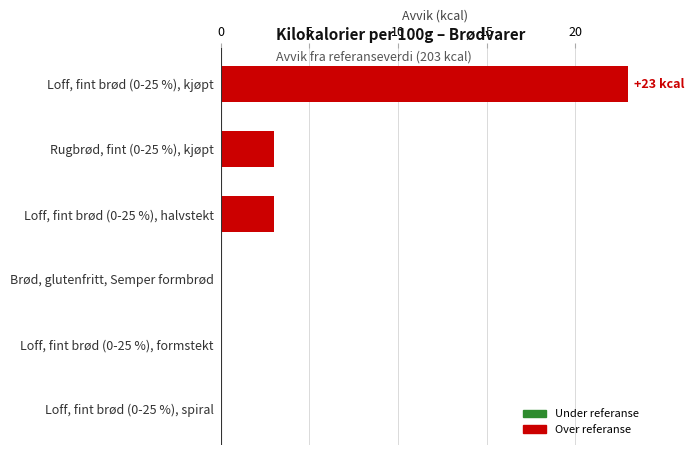

What is the change in value from Loff, fint brød (0-25 %), spiral to Rugbrød, fint (0-25 %), kjøpt?

+3